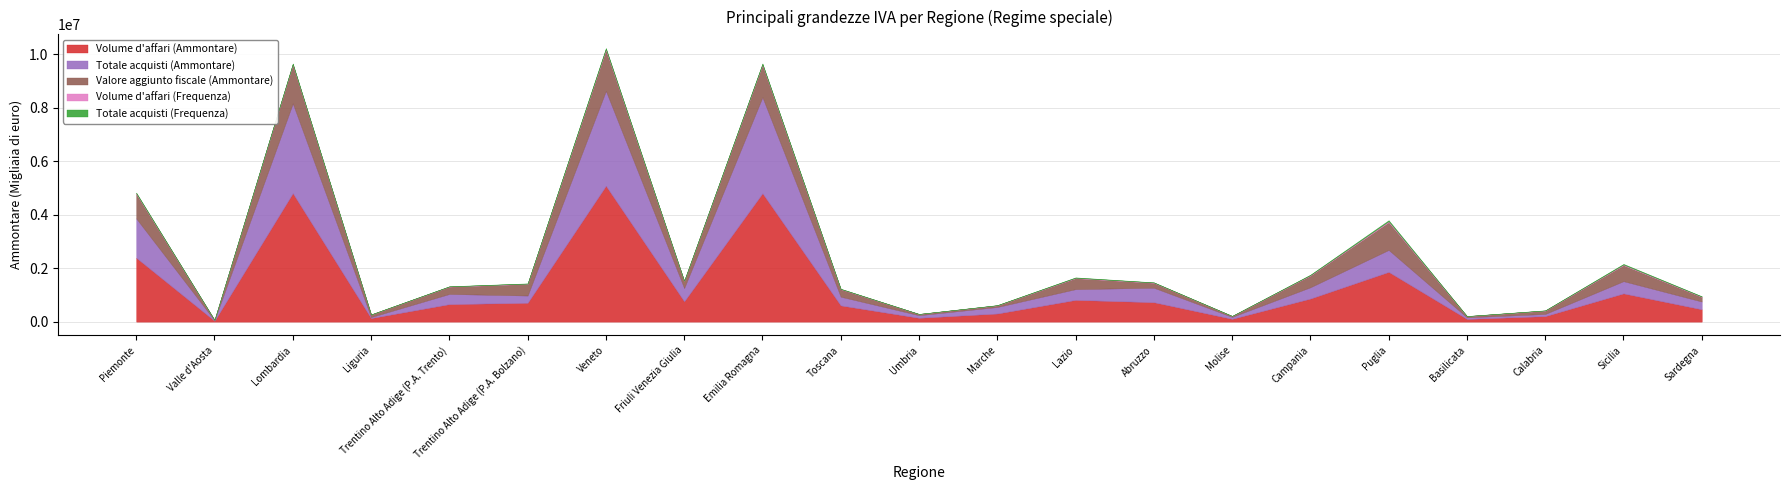

What is the sum of all Volume d'affari (Ammontare) values?

26622216